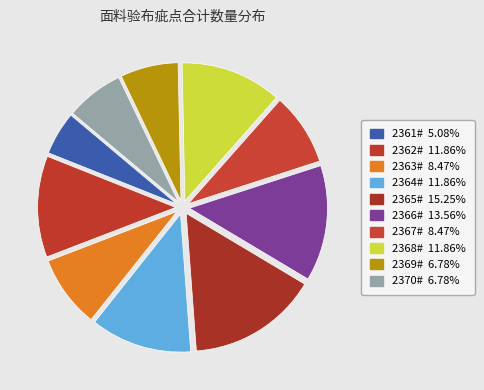

Which category has the smallest portion of the pie?

2361#